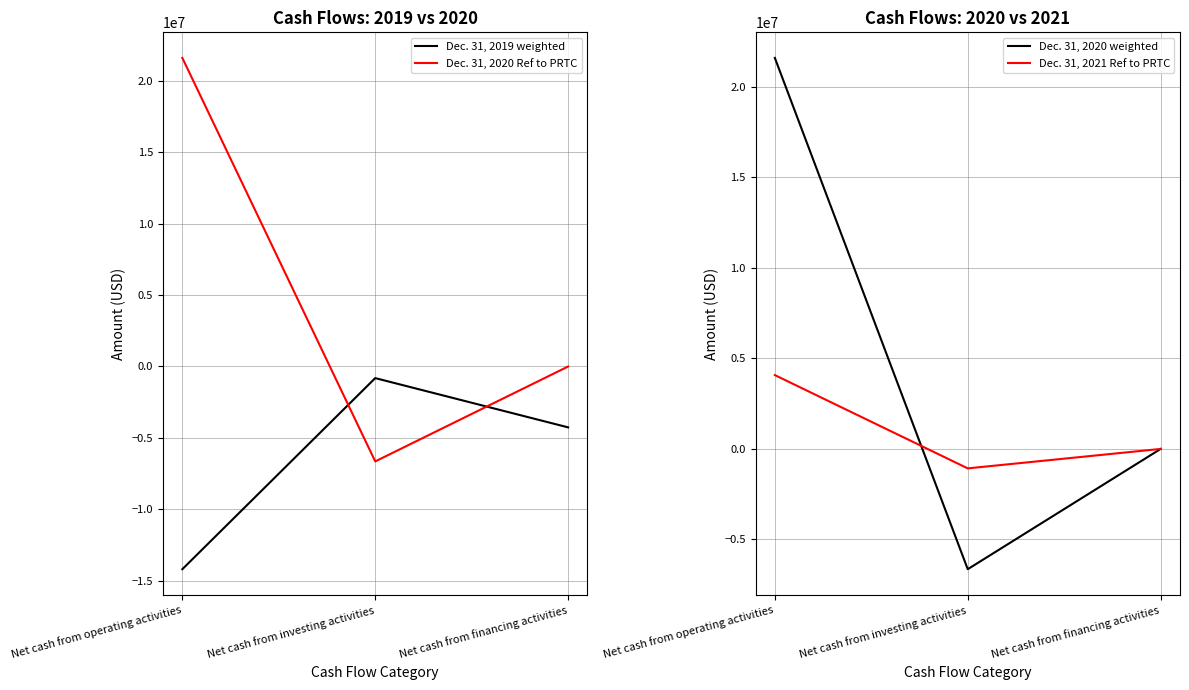

Which category has the lowest value across all series?

Net cash from operating activities